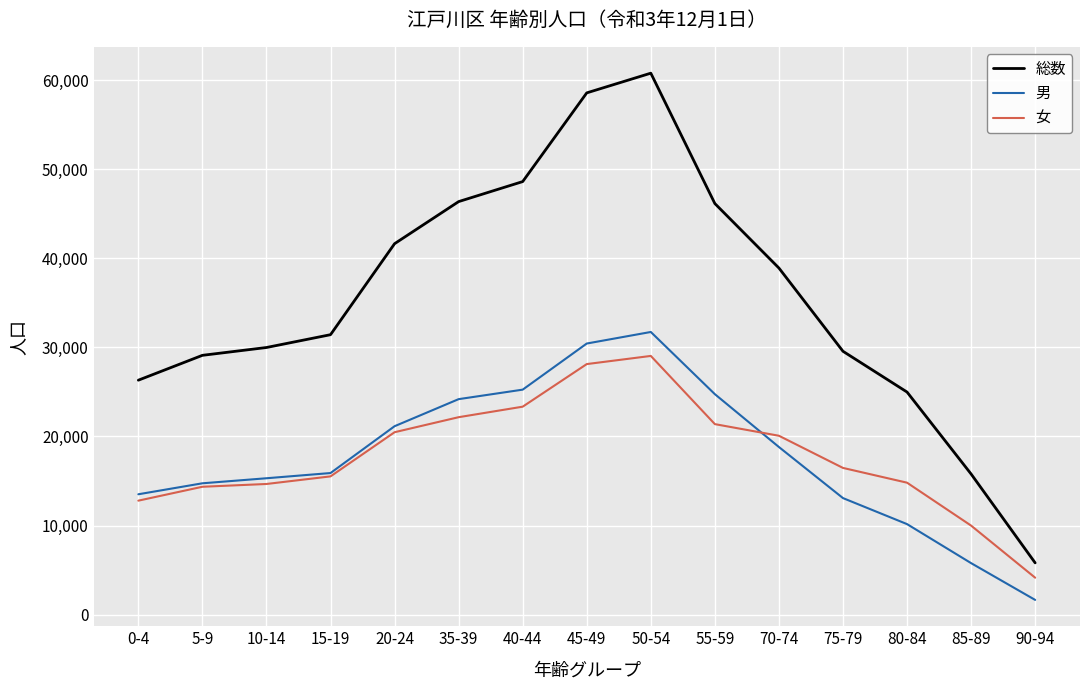

Is it true that 総数 equals 46133 at 55-59?

True